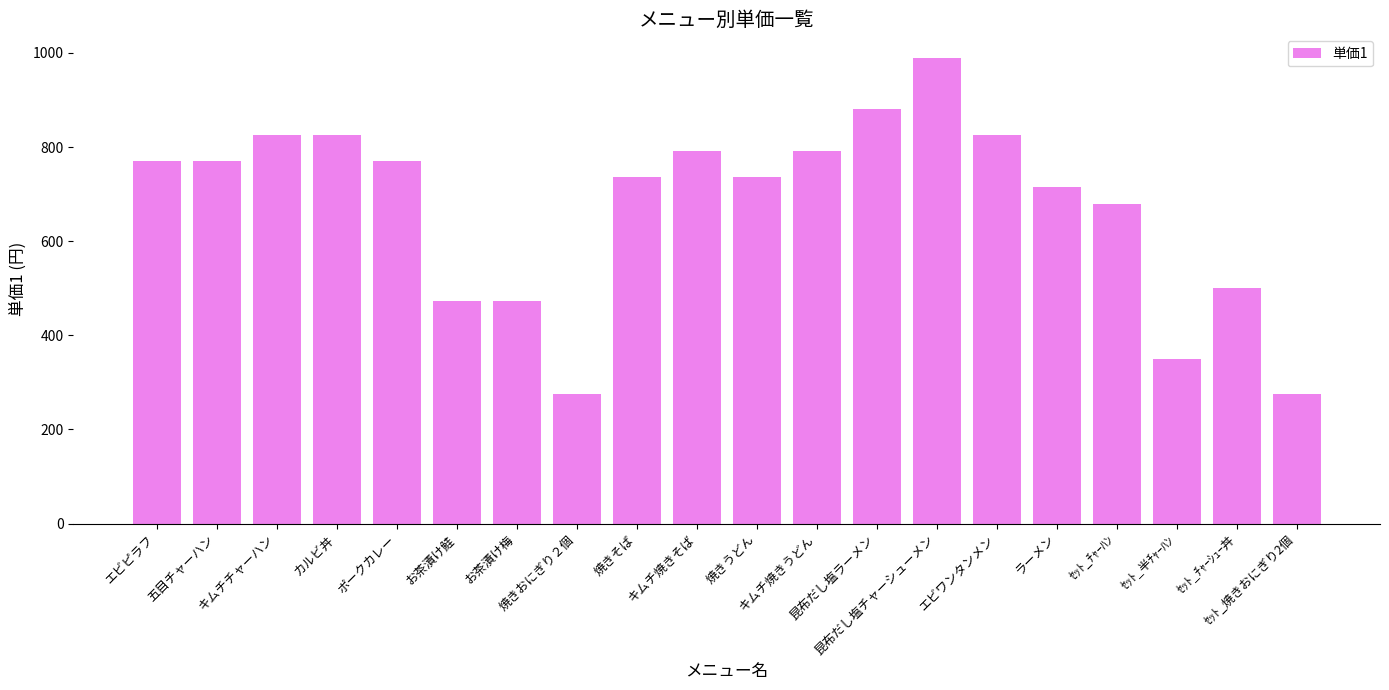

How many data points are less than 770?

10